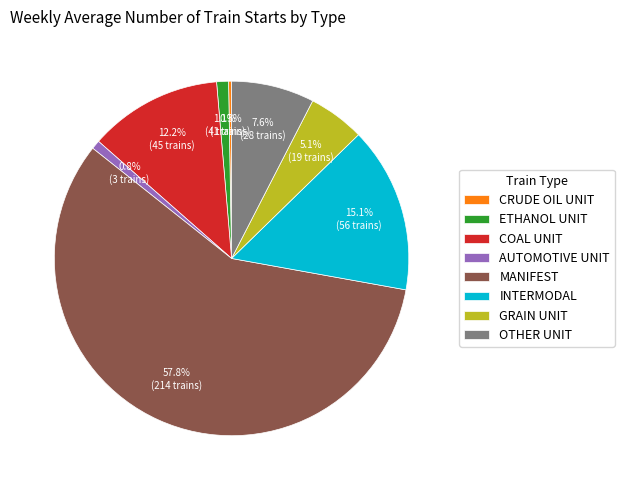

Approximately how many times larger is the value at GRAIN UNIT compared to OTHER UNIT?

0.7